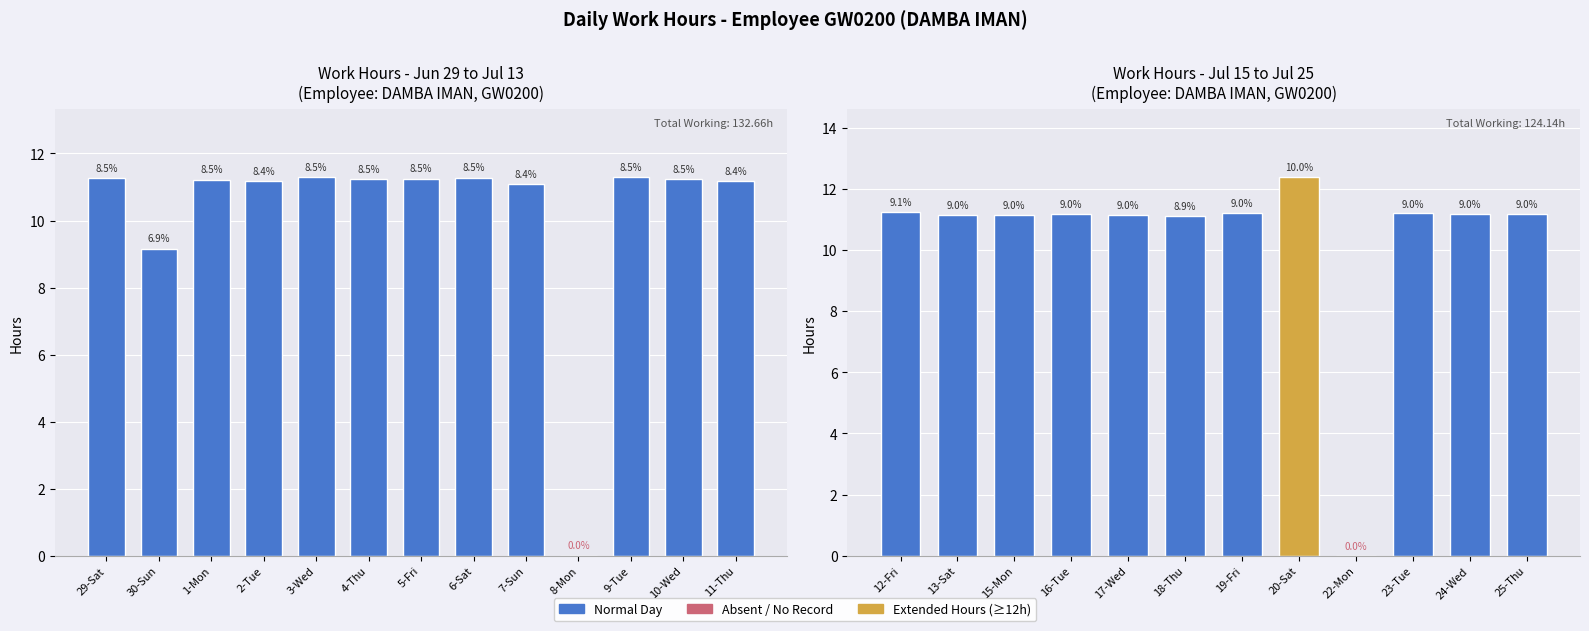

Does the chart contain any negative values?

No